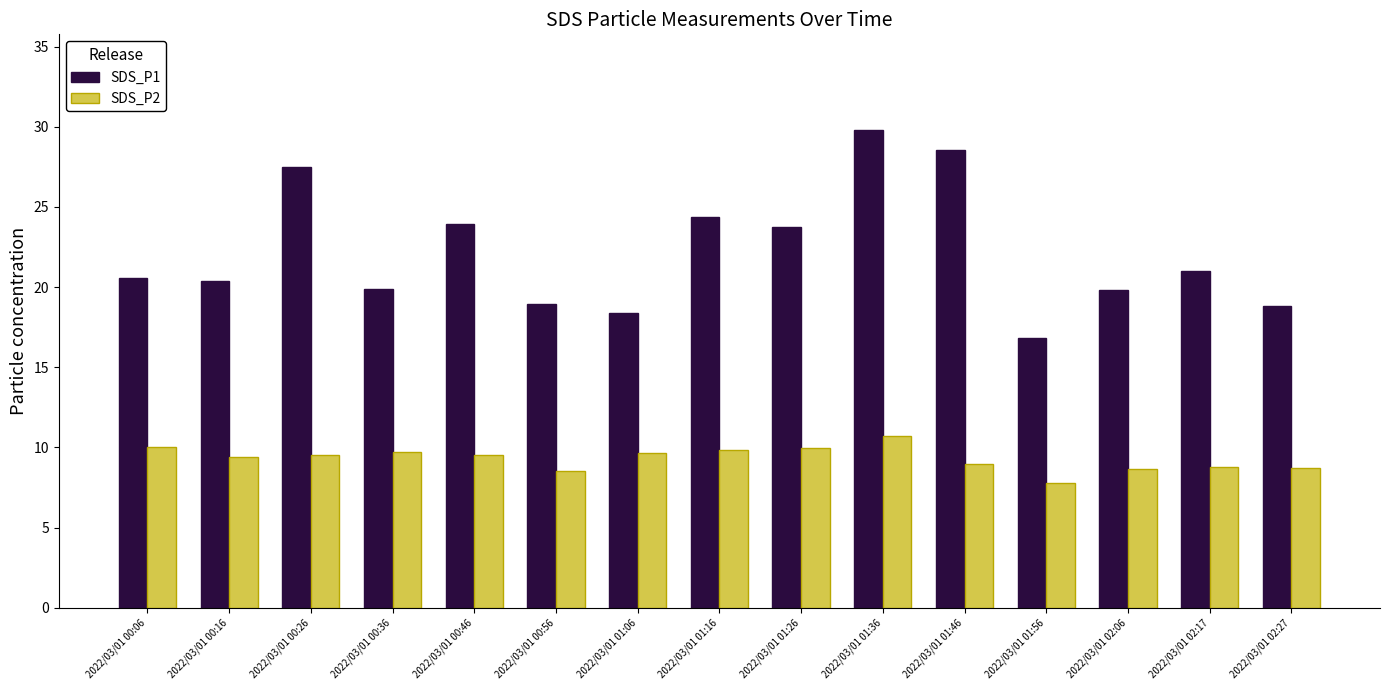

Read the SDS_P1 value at 2022/03/01 00:56.

18.9